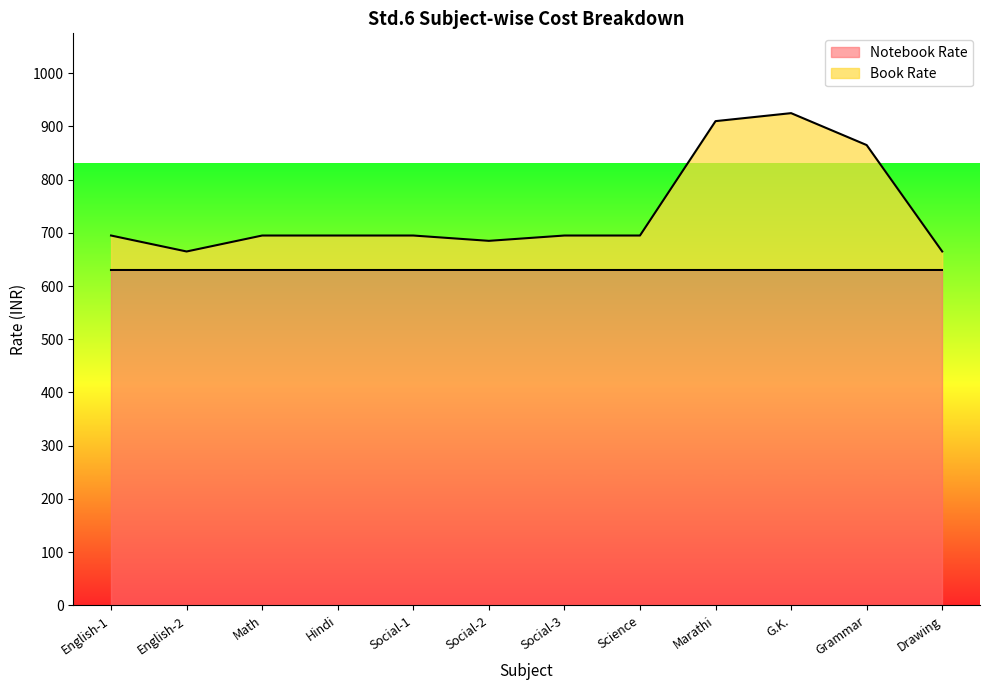

Rank the categories by value from highest to lowest.

G.K., Marathi, Grammar, English-1, Math, Hindi, Social-1, Social-3, Science, Social-2, English-2, Drawing